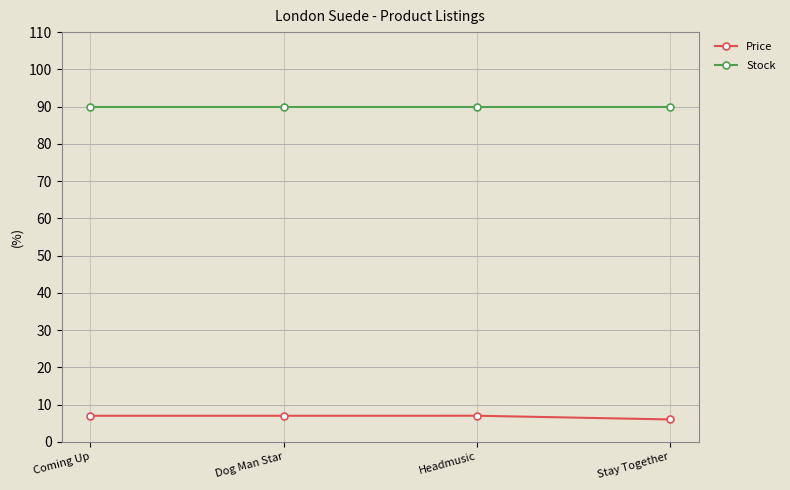

At how many categories does at least one series exceed 57?

4